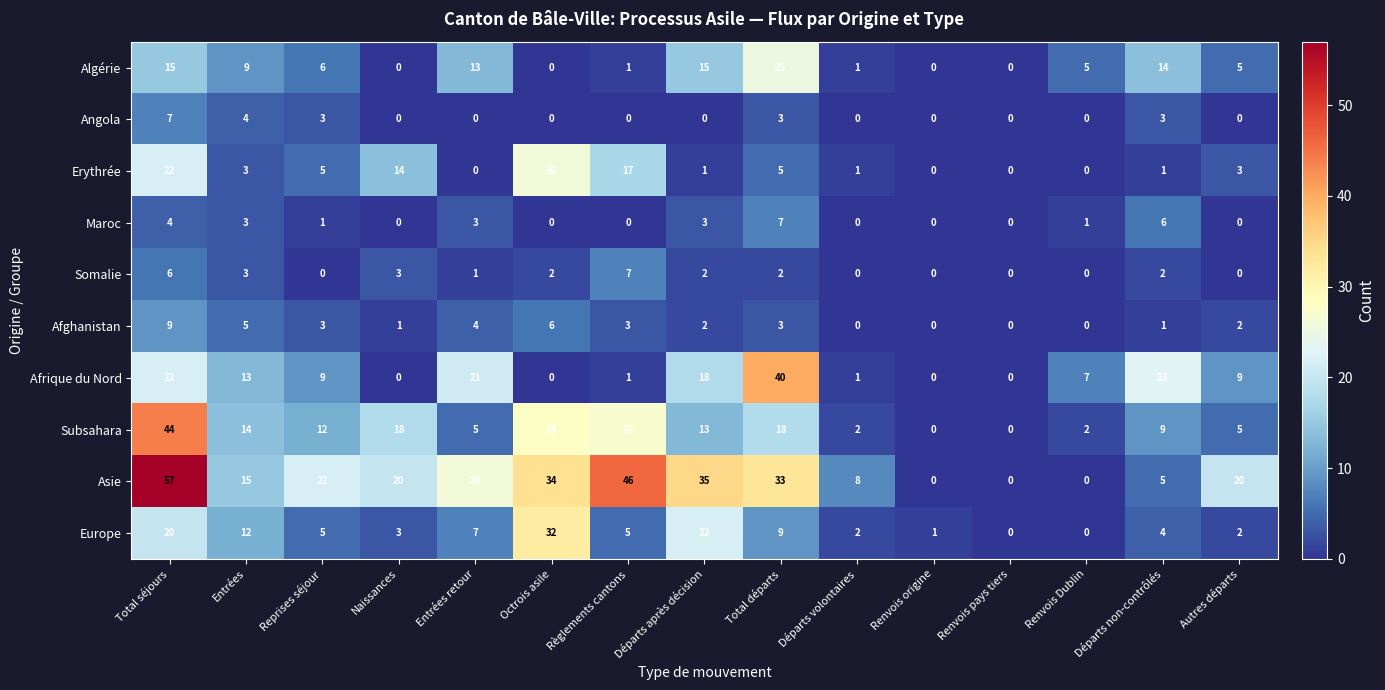

How many categories are shown in the chart?

15